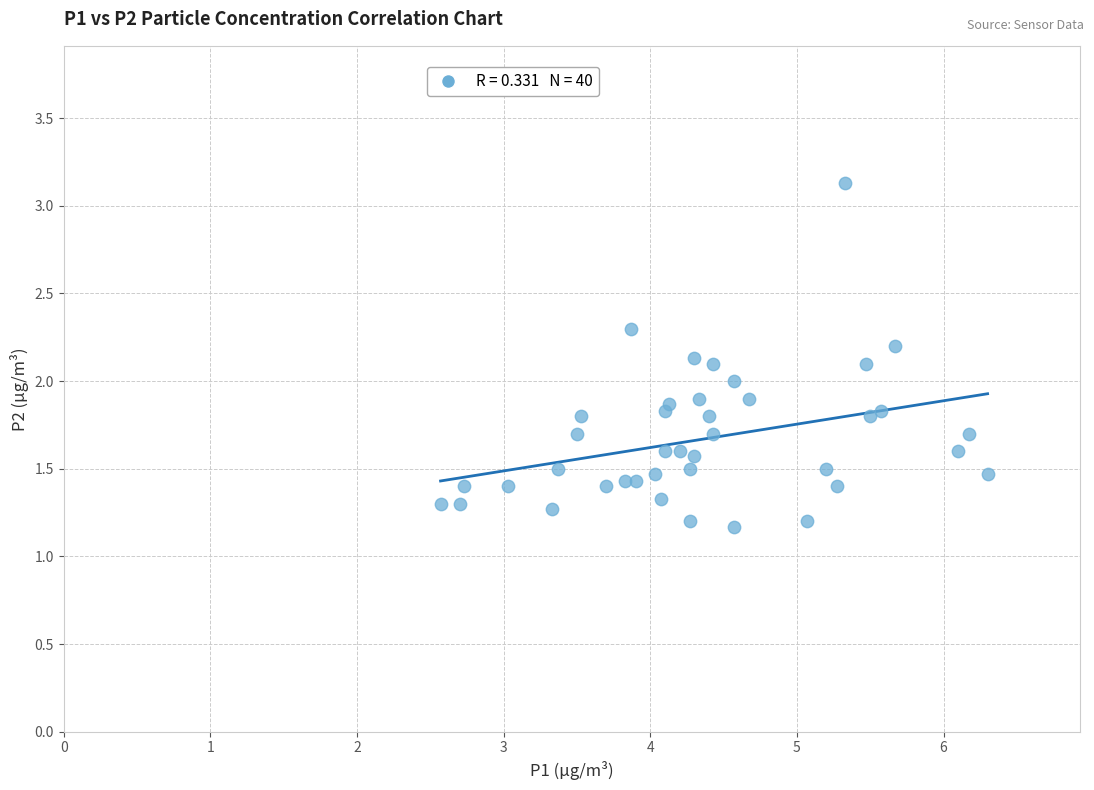

What is the range of X values (max minus min)?

3.7